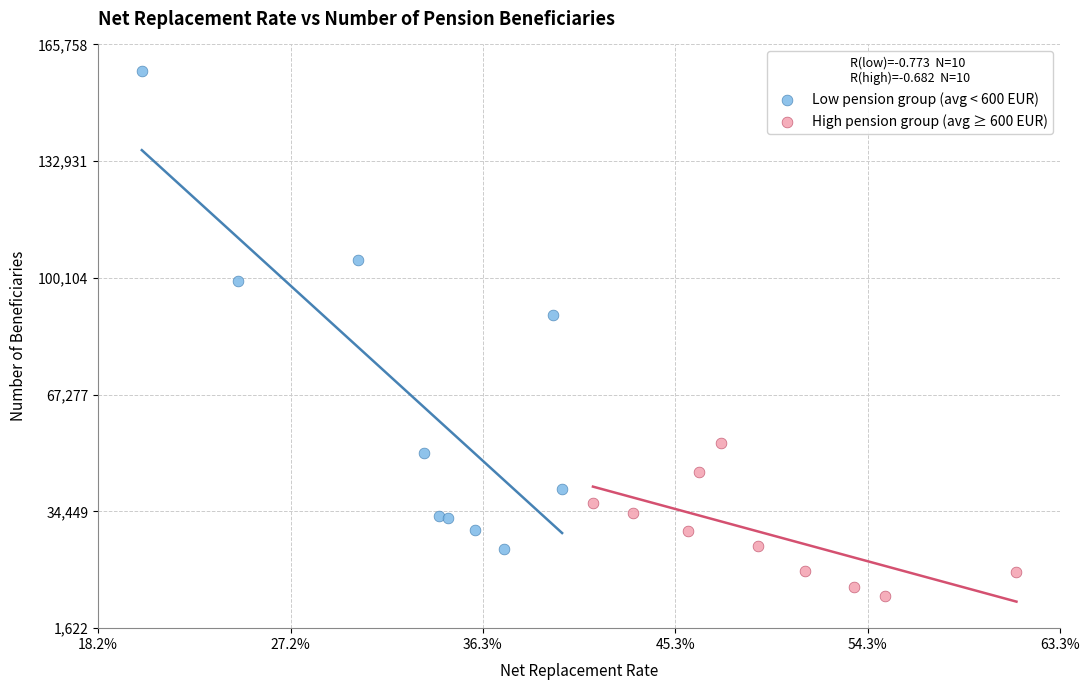

Which series reaches the minimum Y coordinate?

High pension group (avg ≥ 600 EUR)